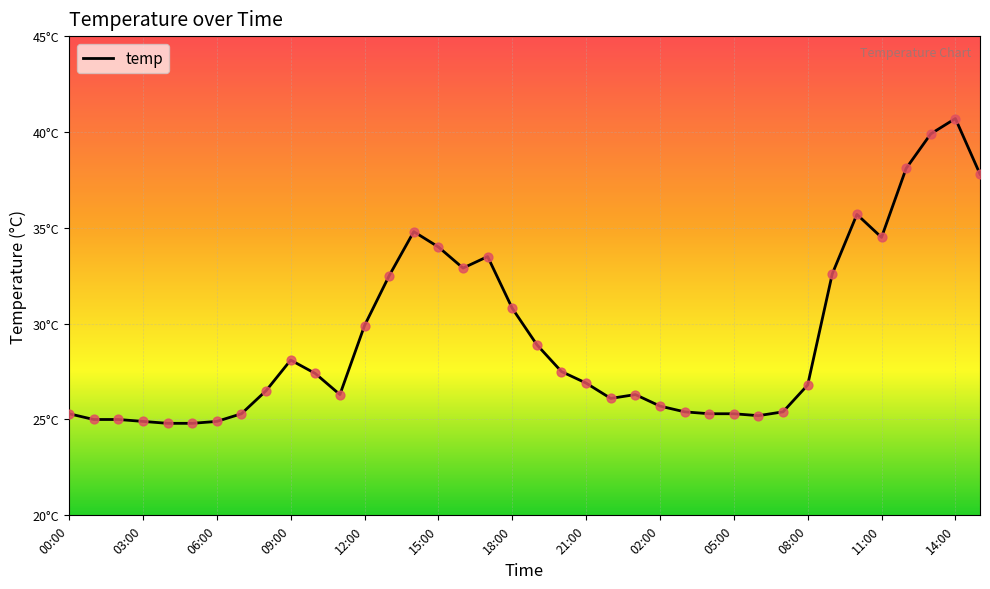

Does the chart have visible grid lines?

Yes